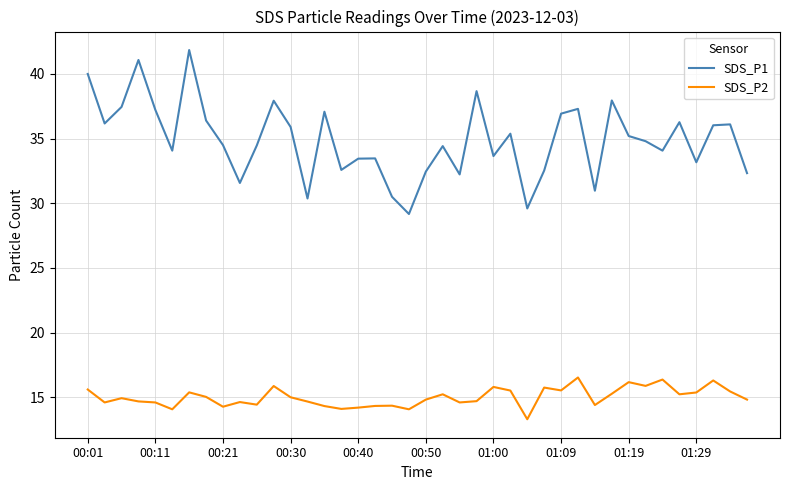

Which series has the largest total across all categories?

SDS_P1